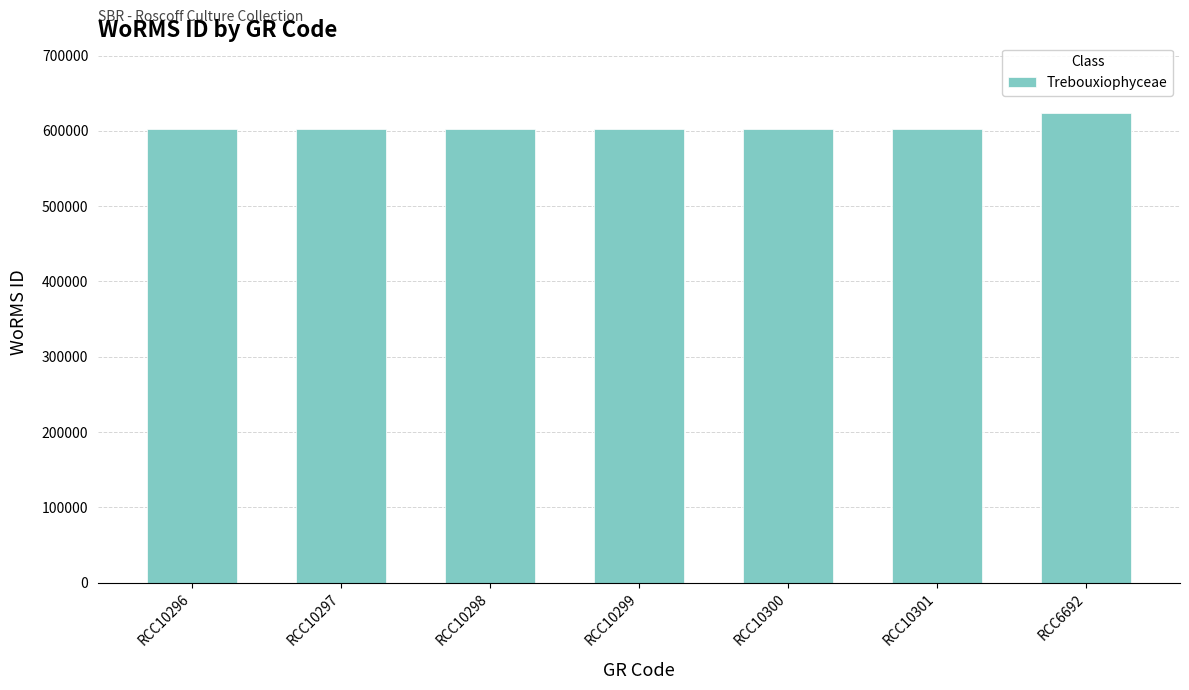

Reading left to right, extract all data points from this chart.

602750	602750	602750	602750	602750	602750	623865